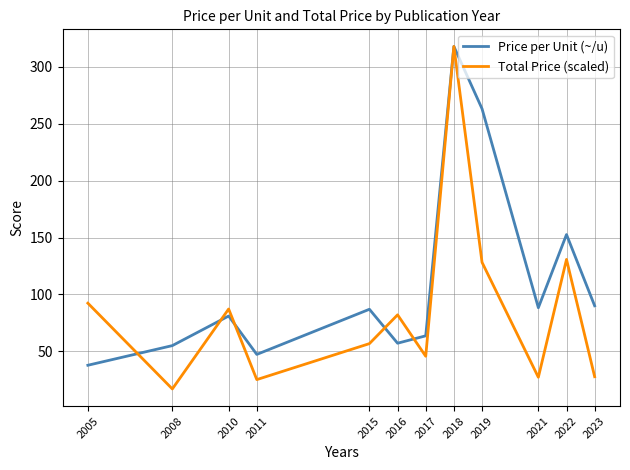

The Total Price (scaled) series shows 5.5 at 2011. True or false?

False